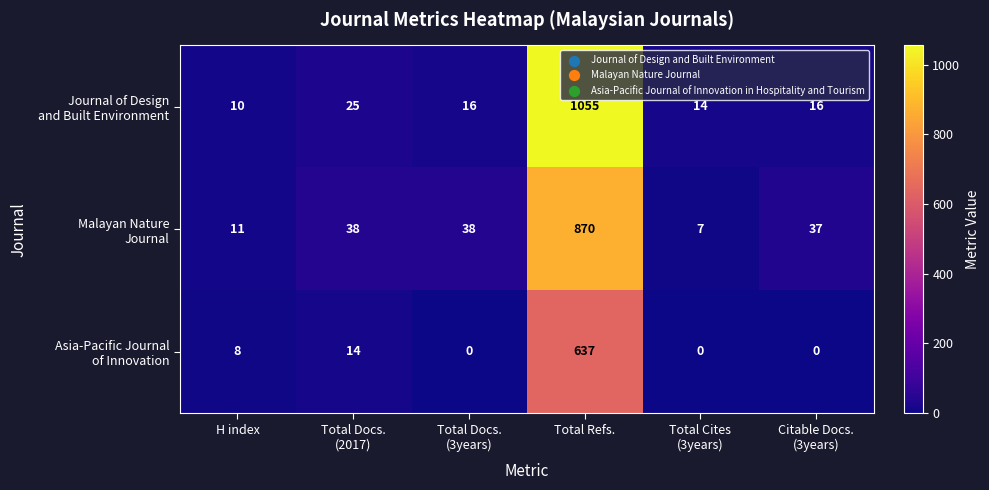

At how many categories does at least one series exceed 166?

1